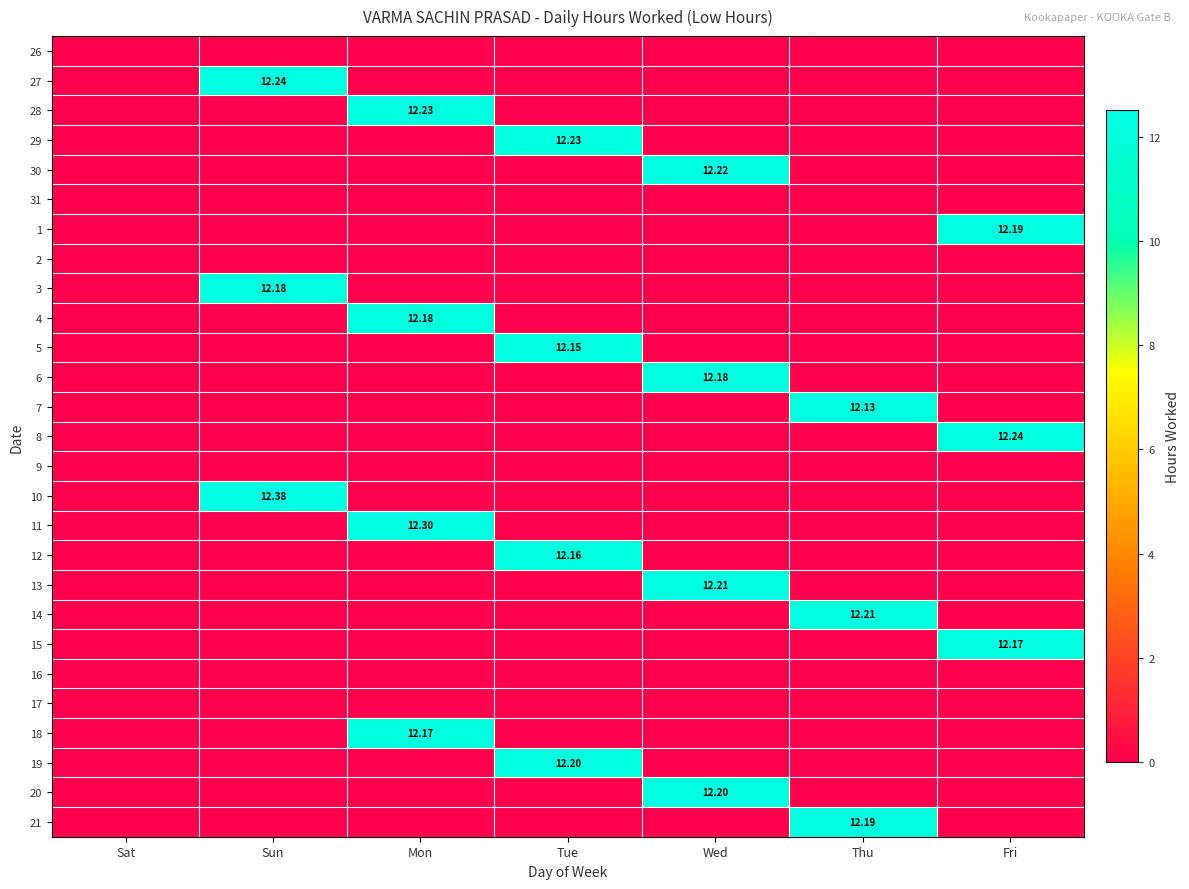

List the series in order of their peak value, lowest first.

26, 31, 2, 9, 16, 17, 7, 5, 12, 15, 18, 3, 4, 6, 1, 21, 19, 20, 13, 14, 30, 28, 29, 27, 8, 11, 10